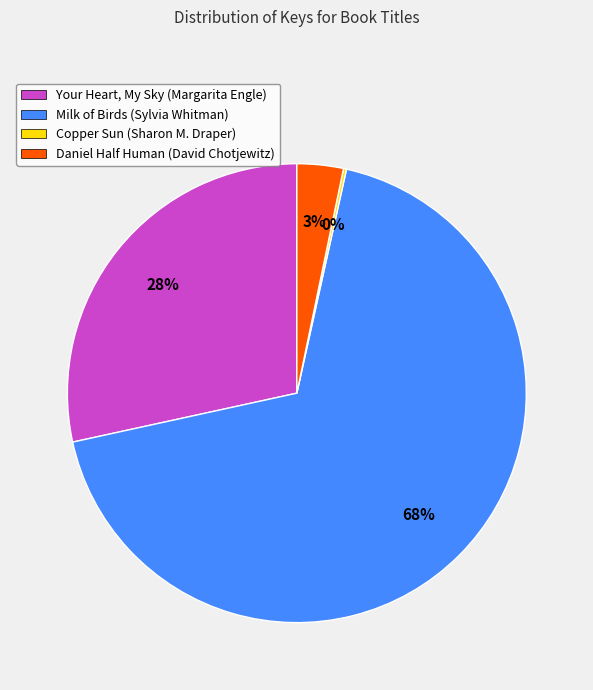

Which slice is the largest?

Milk of Birds (Sylvia Whitman)